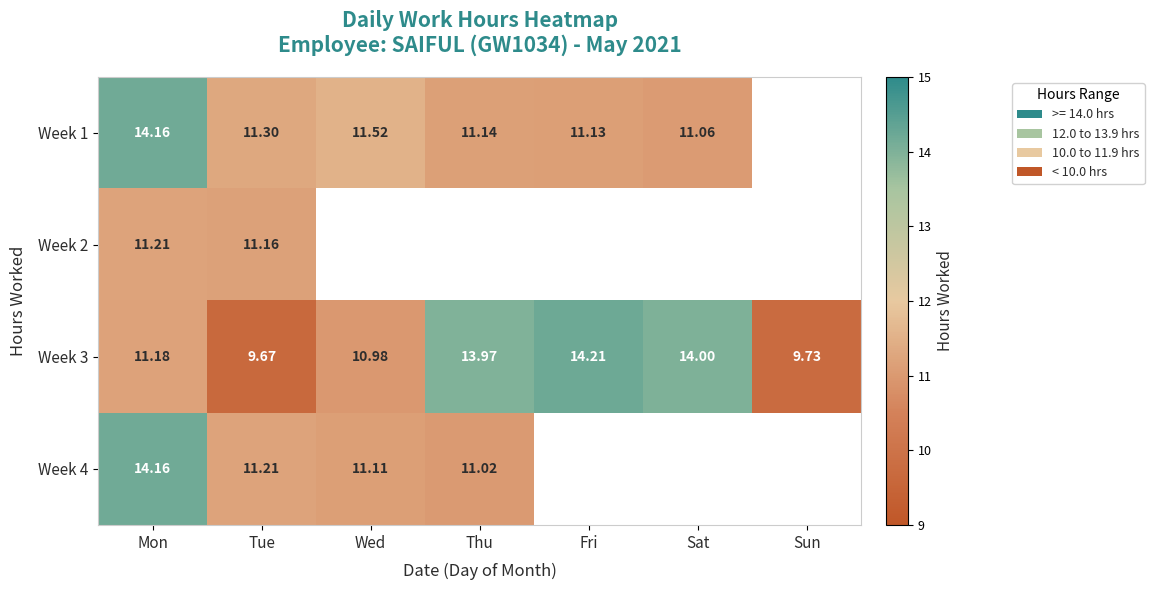

The Week 3 series shows 9.3 at Sat. True or false?

False